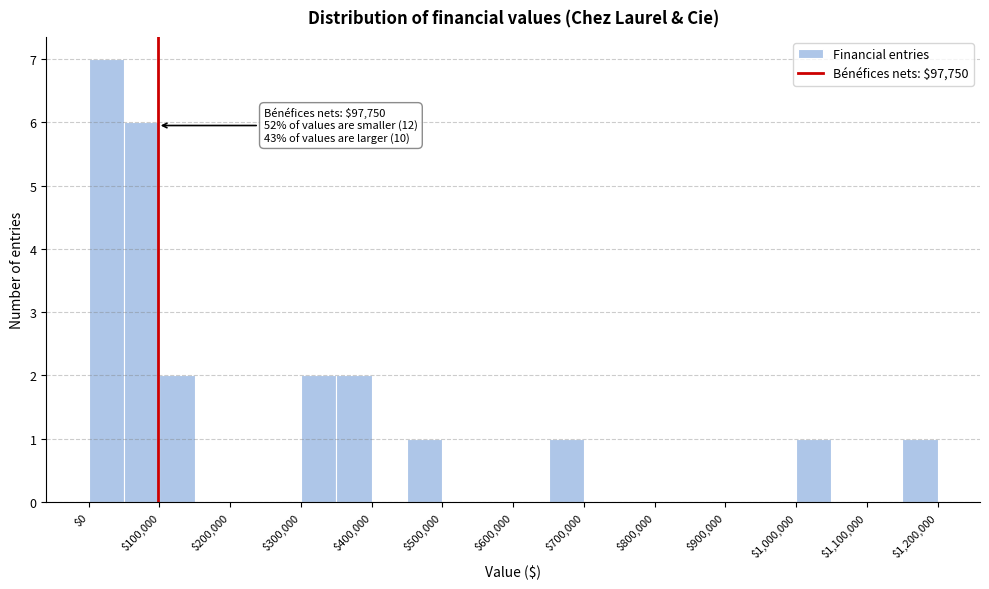

Over which range of the x-axis is the bar tallest?

0 to 50000